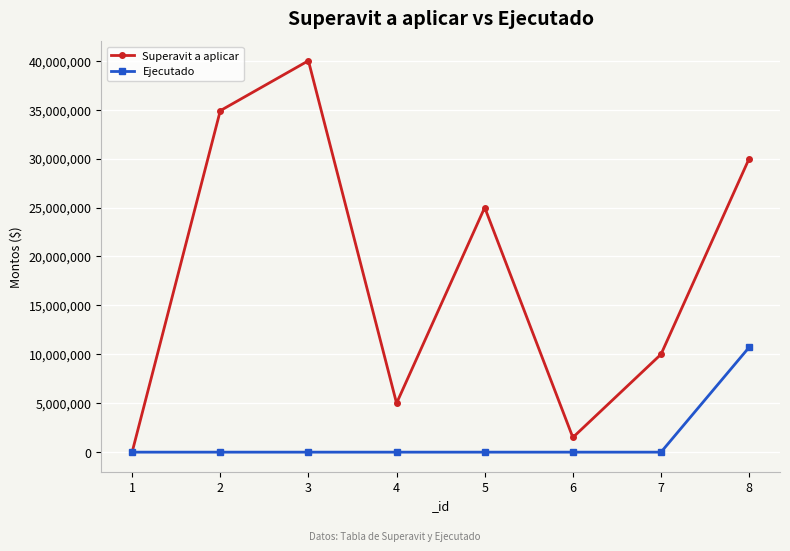

True or false: Superavit a aplicar has a value of 30000000 at 8.

True